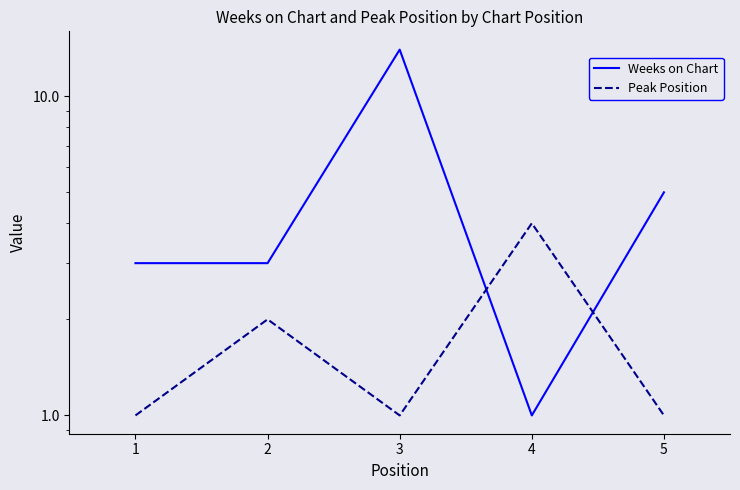

Read the Peak Position value at 1.

1